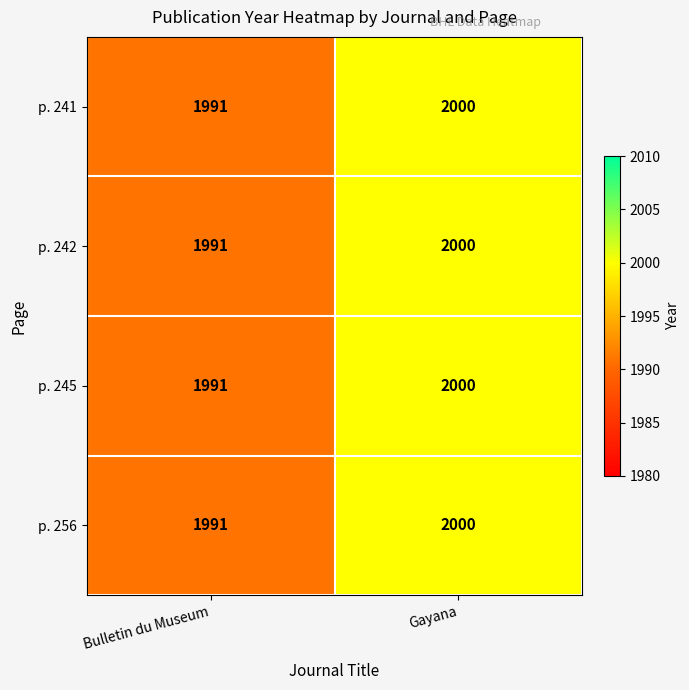

What is the minimum value shown in the chart?

1991